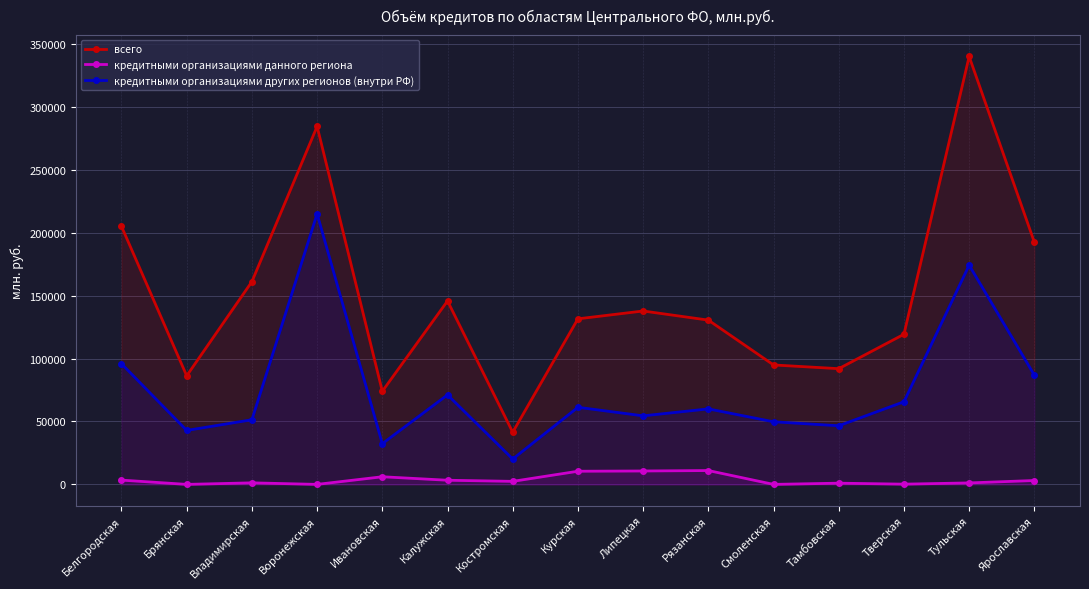

What are all the series names shown in the legend?

всего, кредитными организациями данного региона, кредитными организациями других регионов (внутри РФ)